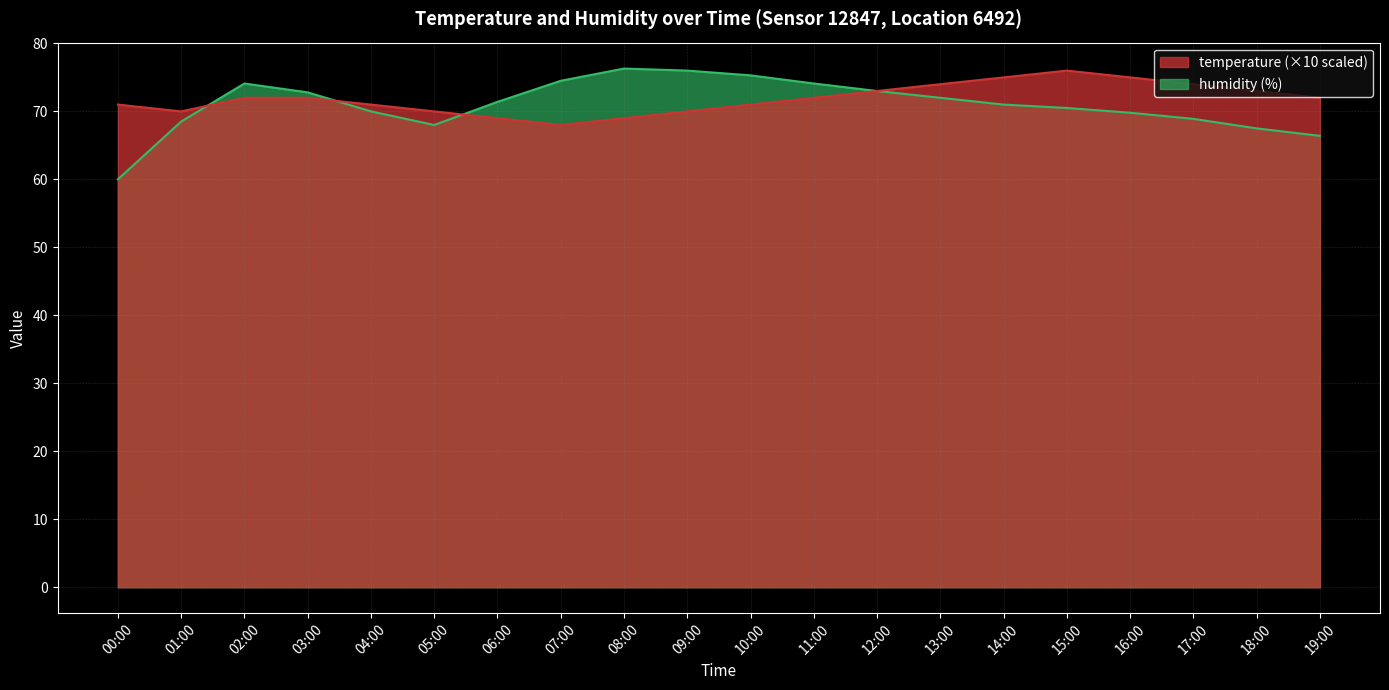

Read the temperature value at 11:00.

72.0